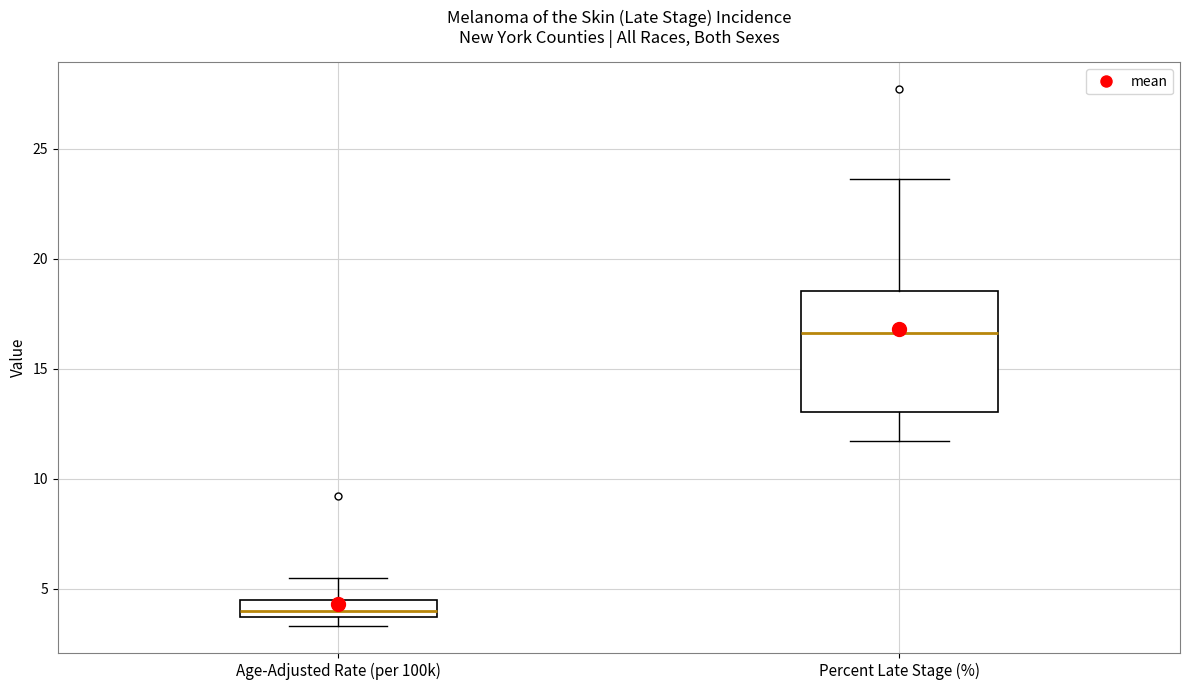

Which box has the lowest median line?

Age-Adjusted Rate (per 100k)